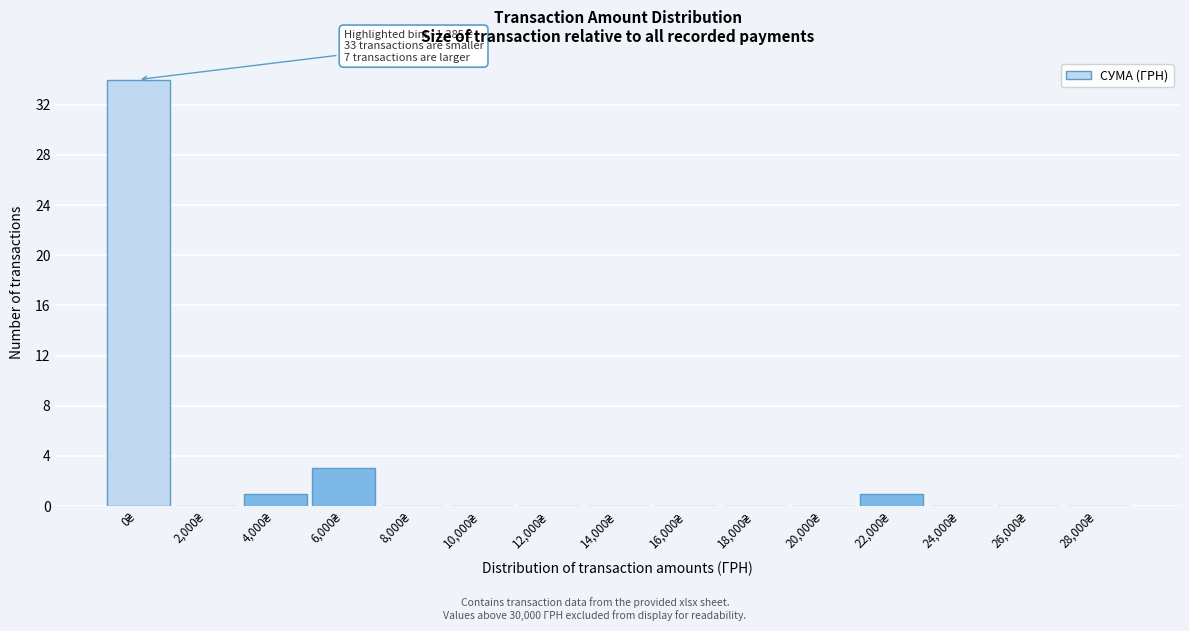

What is the sum of all values?

39